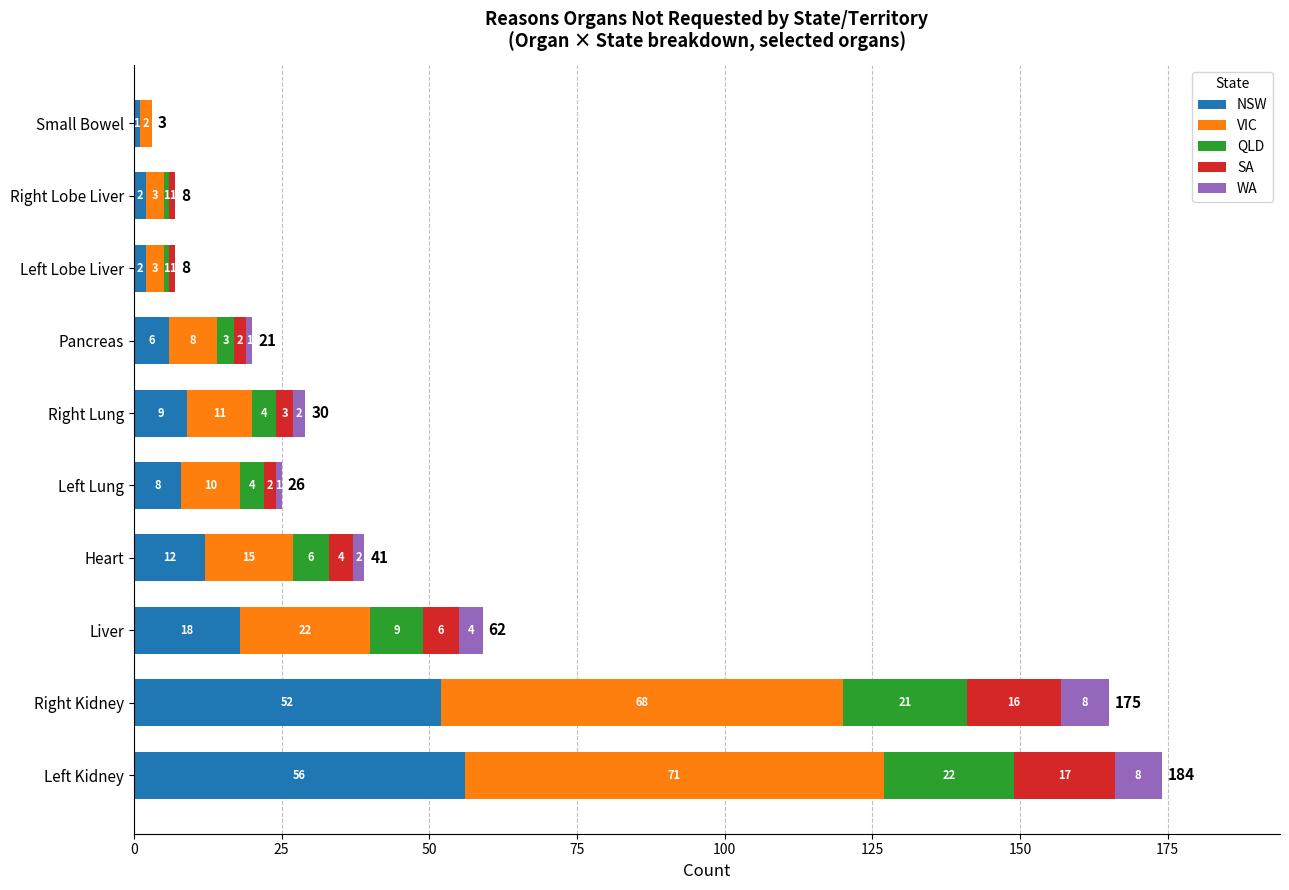

Which category has the highest value in the NSW series?

Left Kidney